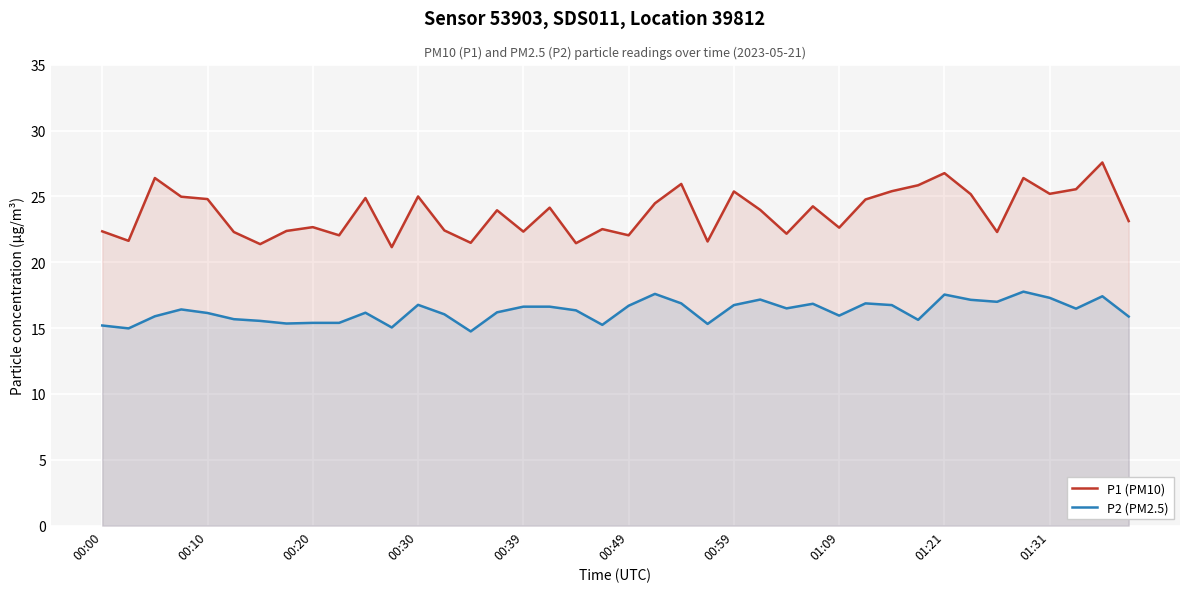

Which series has the widest spread of values?

P1 (PM10)